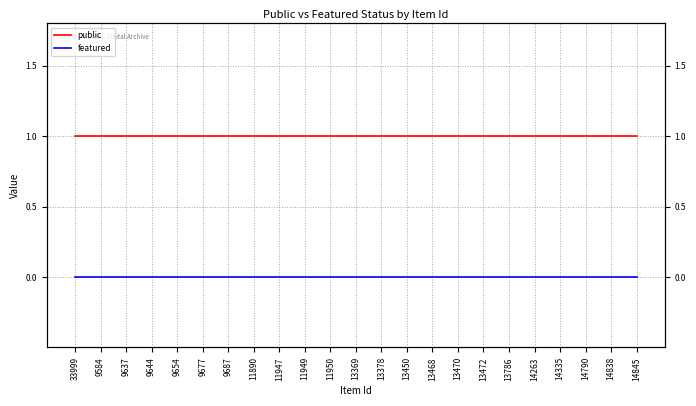

Rank the series by their average value, from lowest to highest.

featured, public